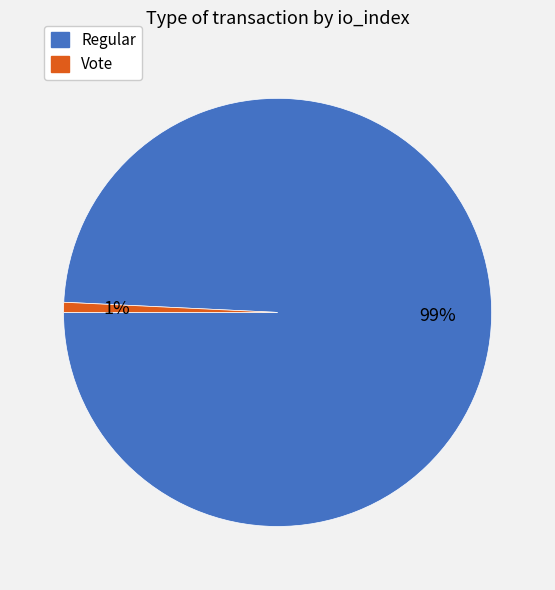

Which has a higher value, Regular or Vote?

Regular